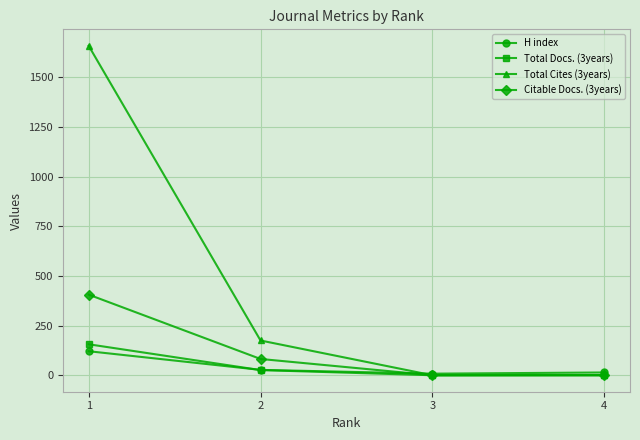

True or false: Total Cites (3years) has more than 2 interior local peaks.

False